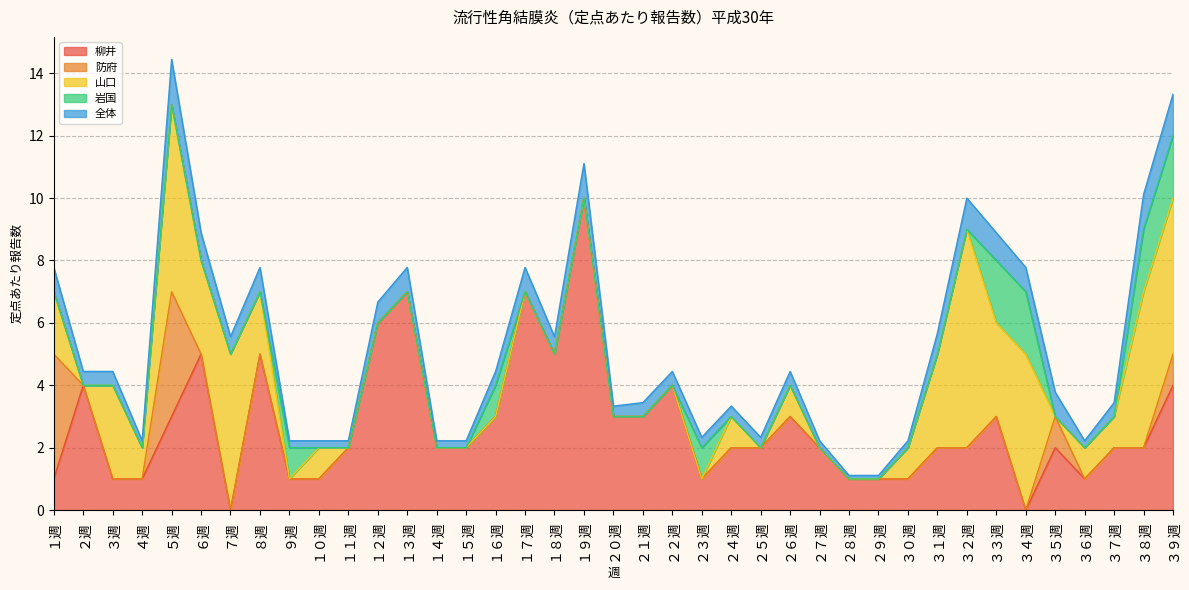

How many times do 山口 and 柳井 cross each other?

7